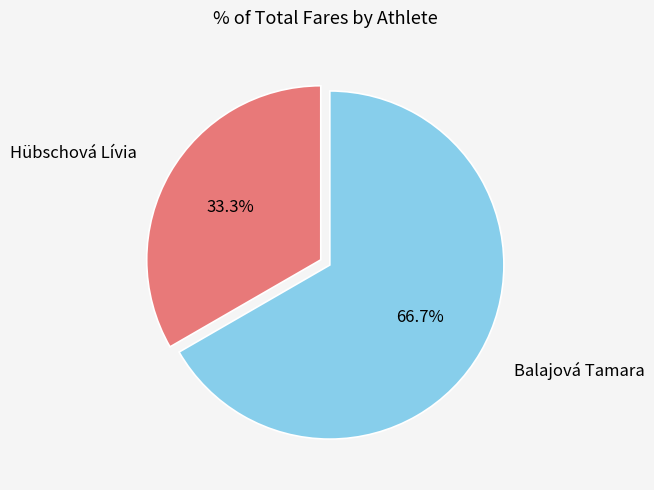

What percentage is NOT represented by Balajová Tamara?

33.3%